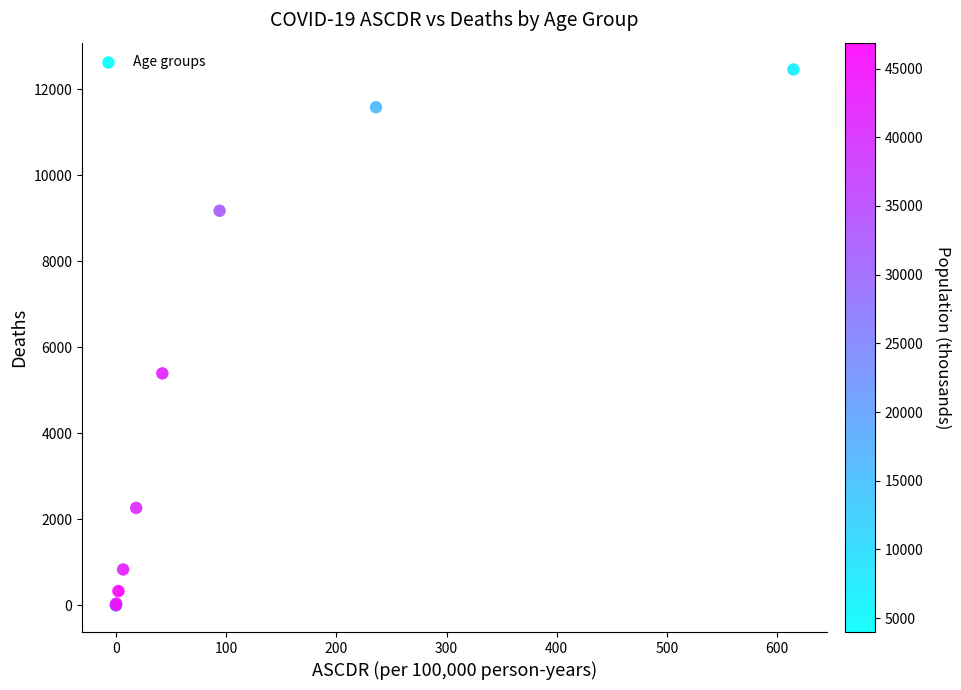

What Y value in the scatter plot is closest to 6232?

5393.8